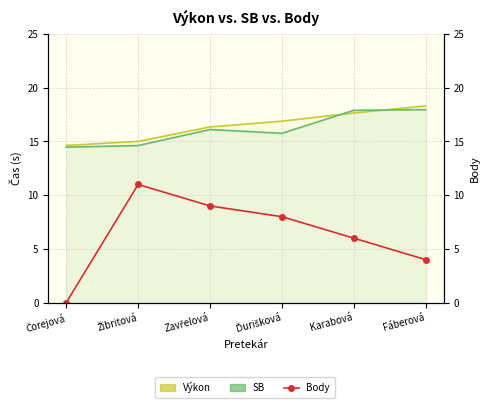

True or false: the data shows 4 at Fáberová.

True